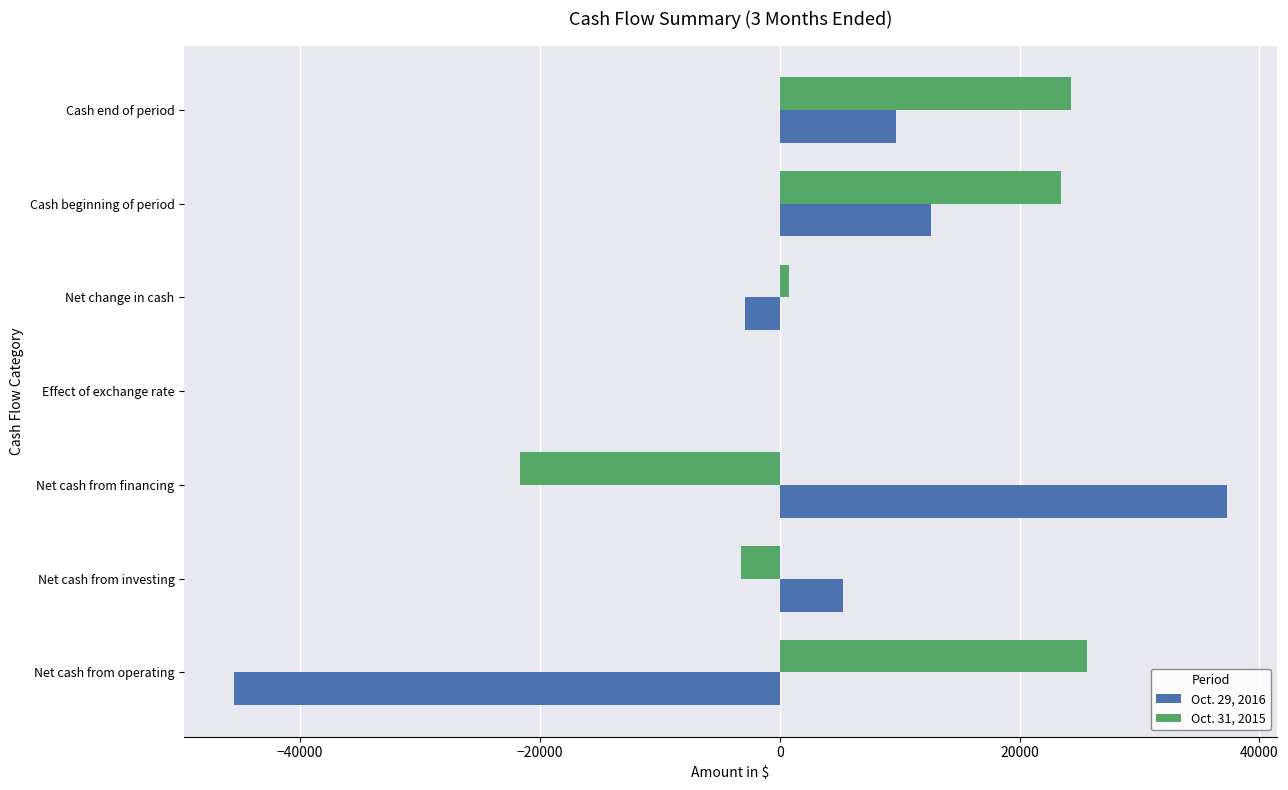

Is it true that Oct. 31, 2015 equals -3196 at Net cash from investing?

True